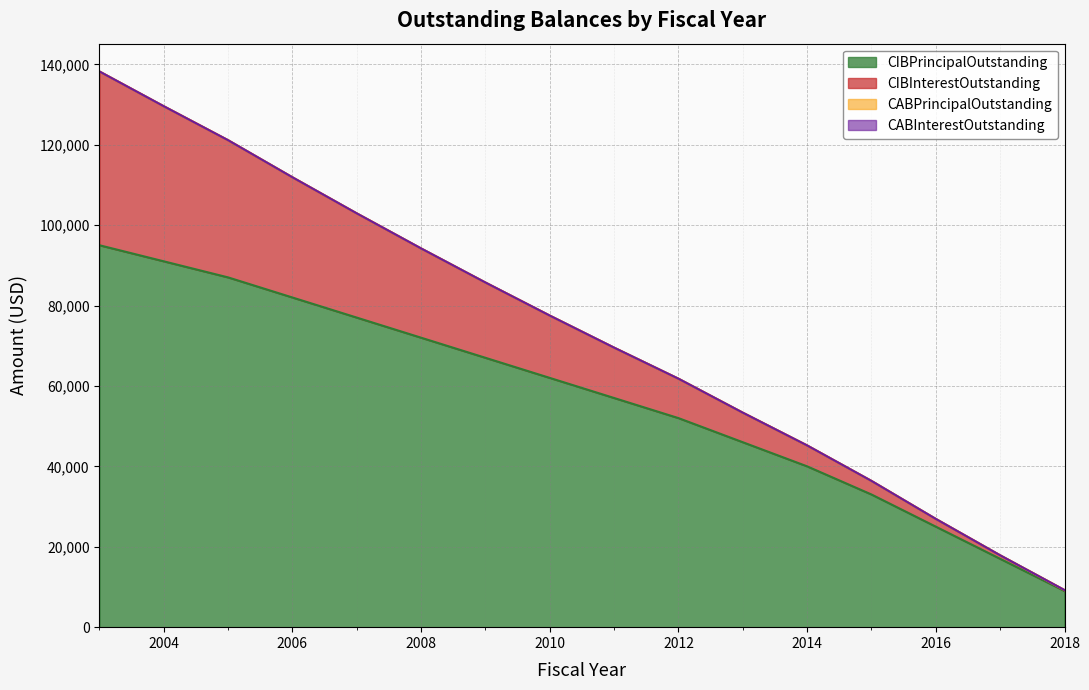

How many lines are shown in the chart?

4